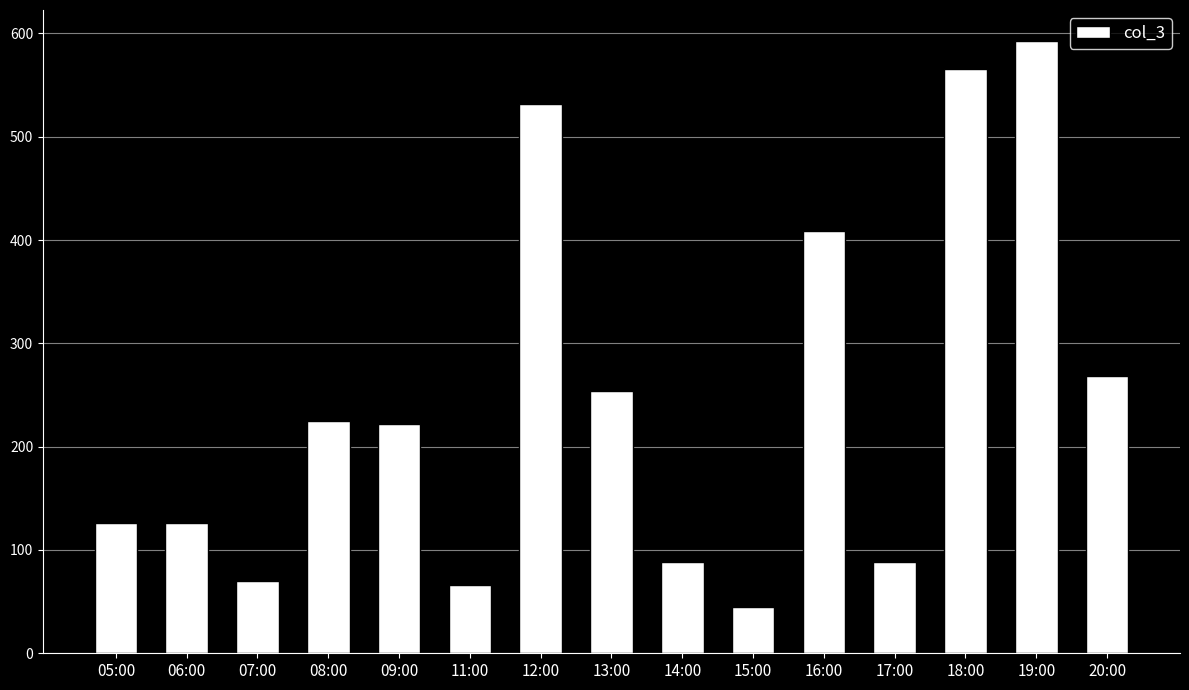

How many series are shown in this chart?

1